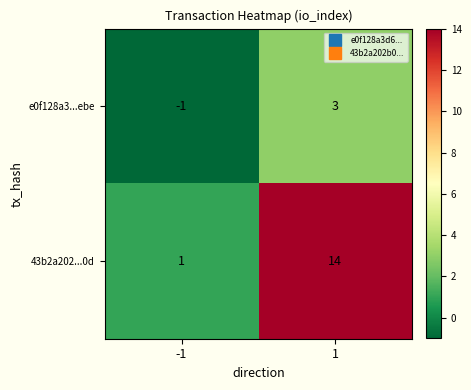

What is the maximum value shown in the chart?

14